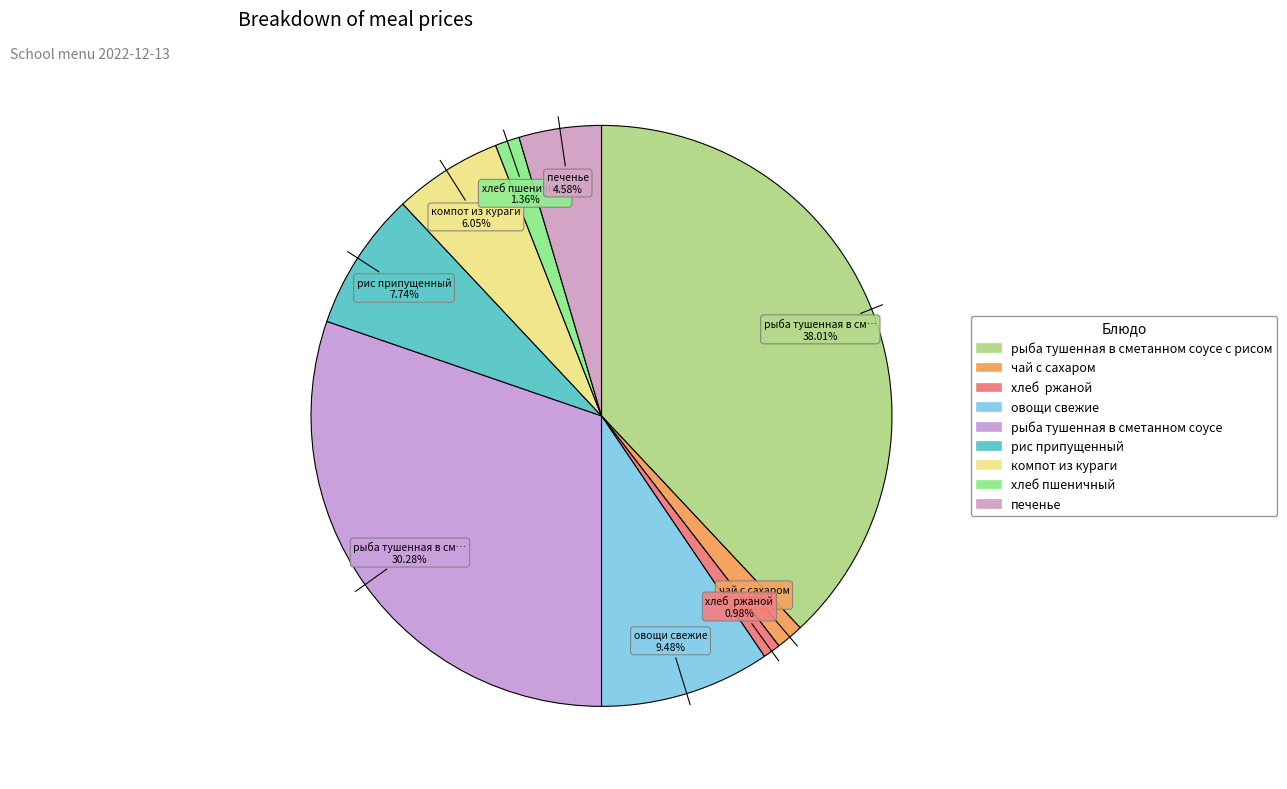

How many segments does this pie chart have?

9